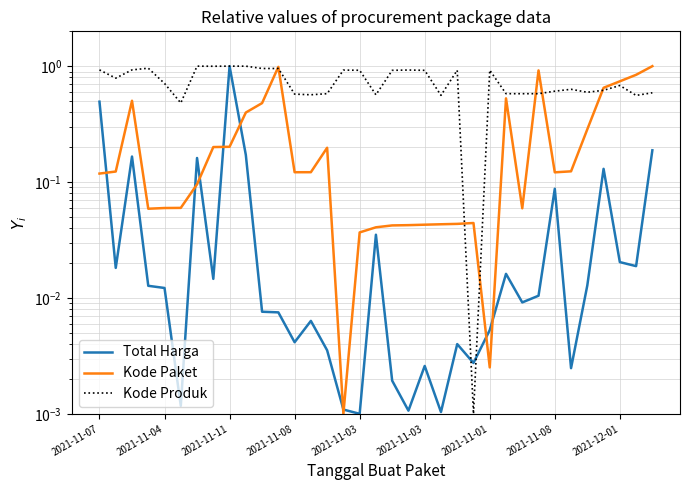

How many categories are shown in the chart?

35